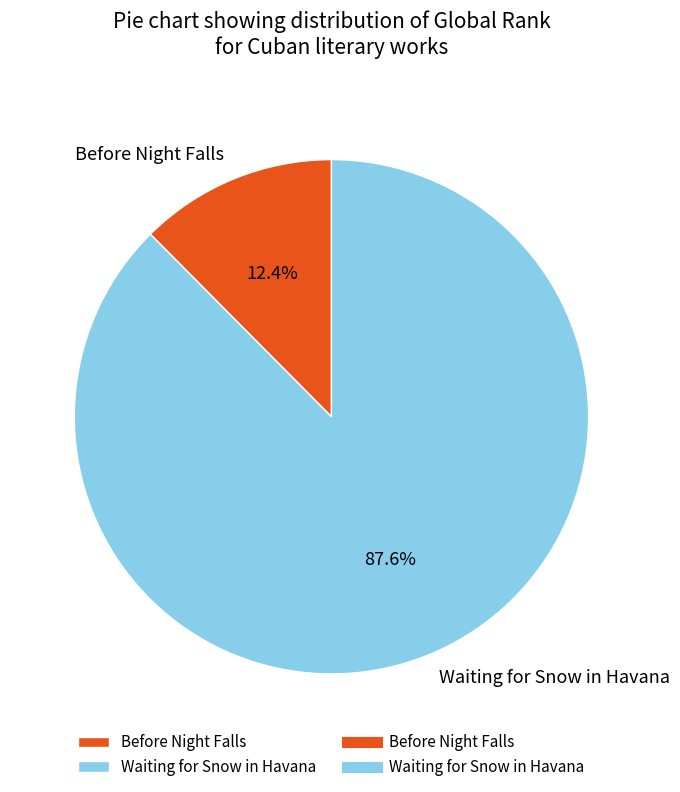

Is there any slice that represents more than half of the pie?

Yes